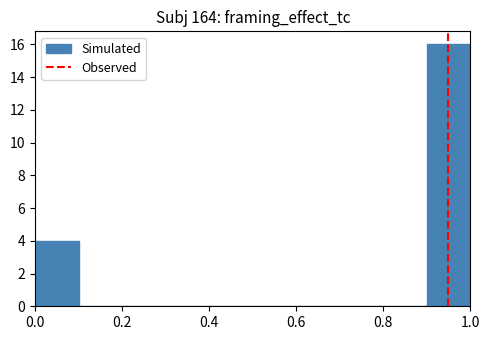

Reading left to right, list every bar in this chart as the range it spans on the x-axis followed by its height. The values are not printed on the chart, so give them approximately, as read against the axis.

0.0 to 0.1: 4
0.1 to 0.2: 0
0.2 to 0.3: 0
0.3 to 0.4: 0
0.4 to 0.5: 0
0.5 to 0.6: 0
0.6 to 0.7: 0
0.7 to 0.8: 0
0.8 to 0.9: 0
0.9 to 1.0: 16